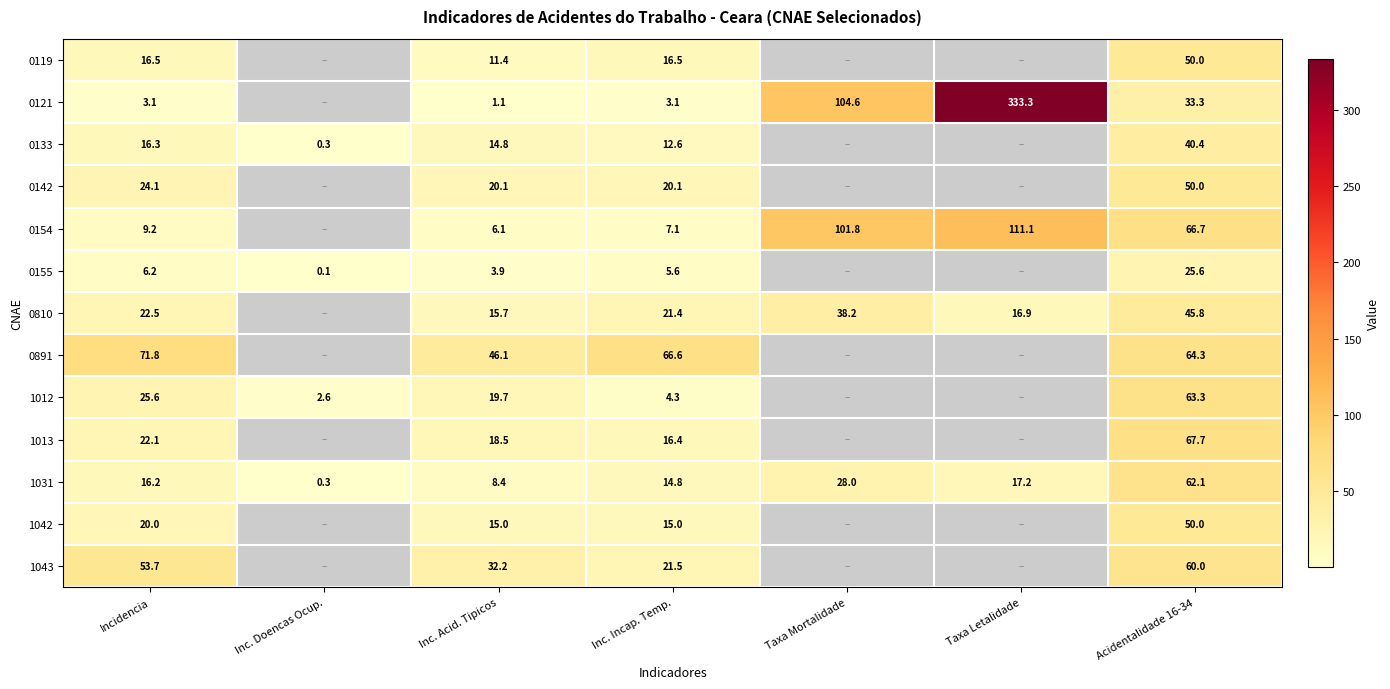

Which category has the lowest value in the 1031 series?

Inc. Doencas Ocup.